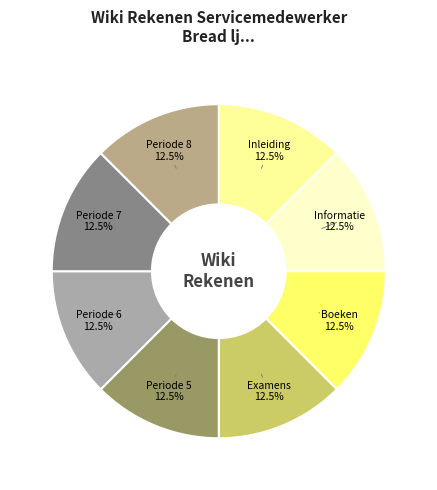

Is it true that Periode 7 is 27% of the pie?

False